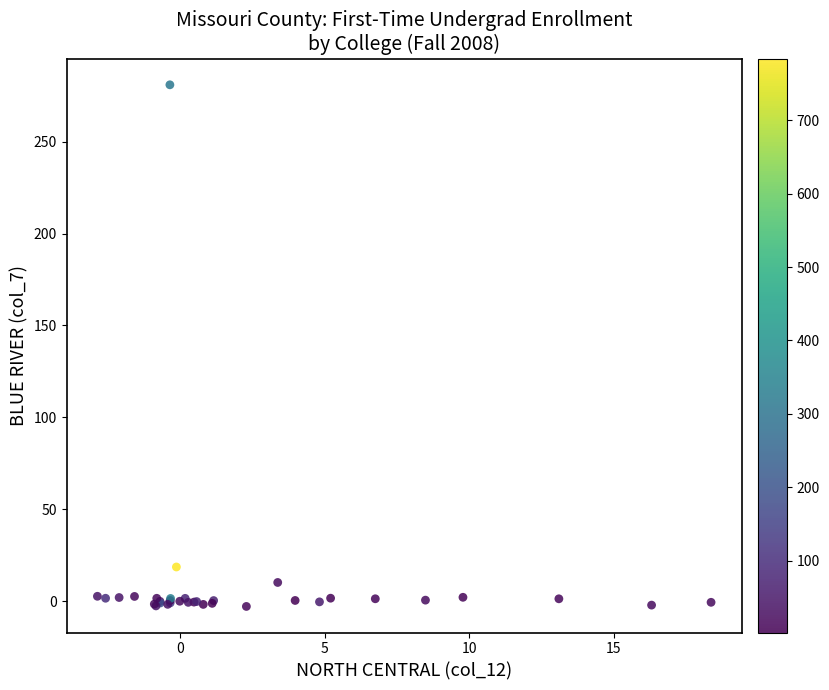

What Y value in the scatter plot is closest to 139?

18.5